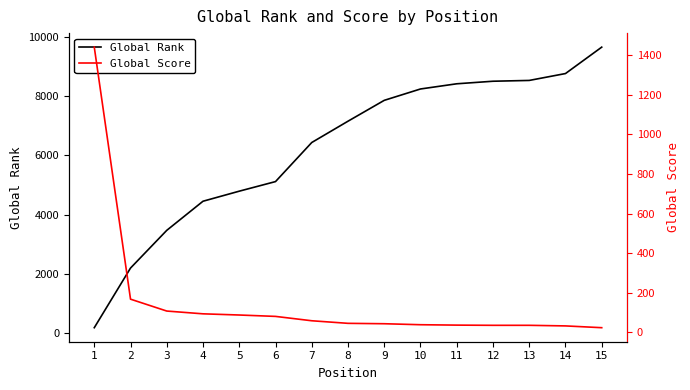

At which label is Global Score closest to 732?

2